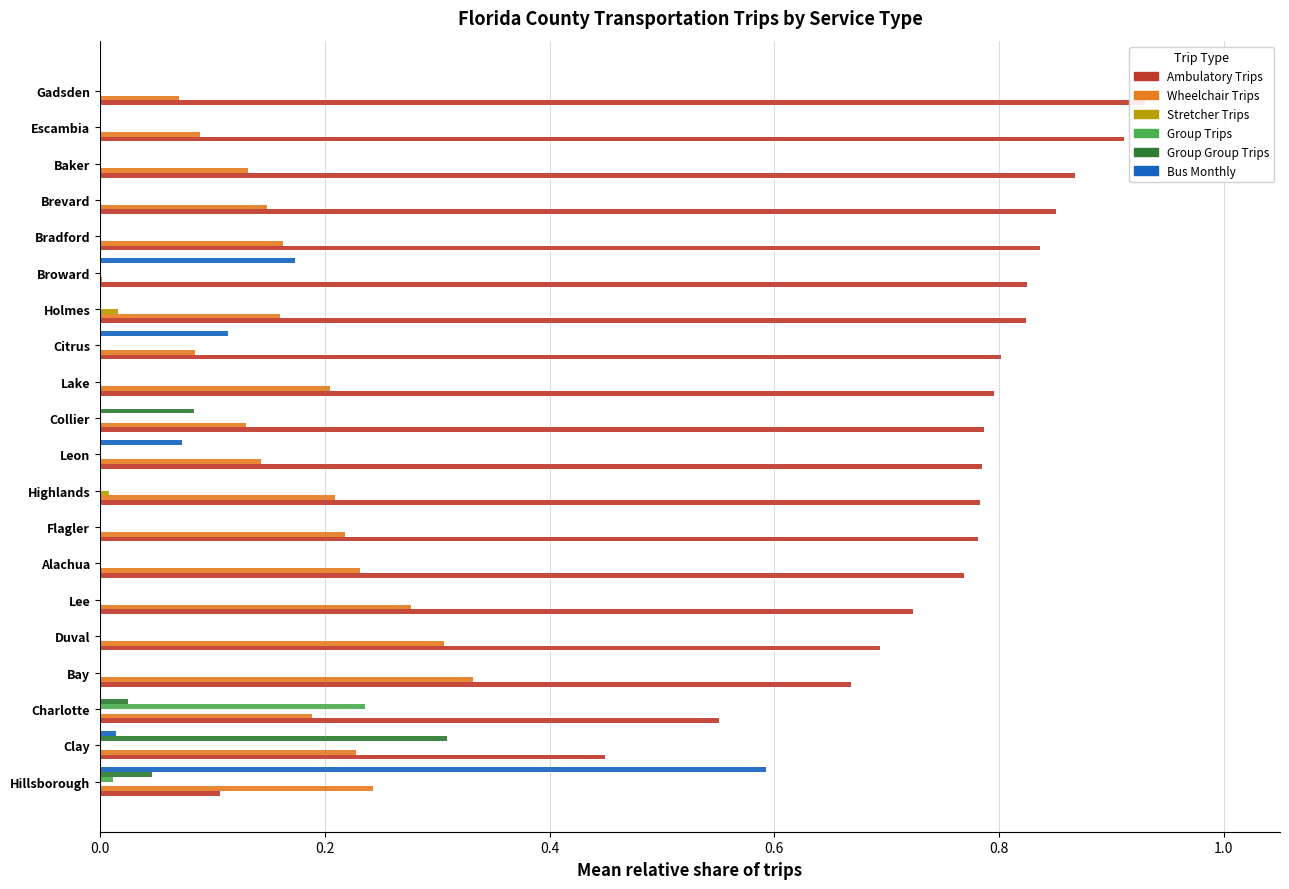

Reading left to right, extract all data points from this chart.

Ambulatory Trips: 0.1	0.4	0.6	0.7	0.7	0.7	0.8	0.8	0.8	0.8	0.8	0.8	0.8	0.8	0.8	0.8	0.9	0.9	0.9	0.9
Wheelchair Trips: 0.2	0.2	0.2	0.3	0.3	0.3	0.2	0.2	0.2	0.1	0.1	0.2	0.1	0.2	0.0	0.2	0.1	0.1	0.1	0.1
Stretcher Trips: 0.0	0.0	0.0	0.0	0.0	0.0	0.0	0.0	0.0	0.0	0.0	0.0	0.0	0.0	0.0	0.0	0.0	0.0	0.0	0.0
Group Trips: 0.0	0.0	0.2	0.0	0.0	0.0	0.0	0.0	0.0	0.0	0.0	0.0	0.0	0.0	0.0	0.0	0.0	0.0	0.0	0.0
Group Group Trips: 0.0	0.3	0.0	0.0	0.0	0.0	0.0	0.0	0.0	0.0	0.1	0.0	0.0	0.0	0.0	0.0	0.0	0.0	0.0	0.0
Bus Monthly: 0.6	0.0	0.0	0.0	0.0	0.0	0.0	0.0	0.0	0.1	0.0	0.0	0.1	0.0	0.2	0.0	0.0	0.0	0.0	0.0